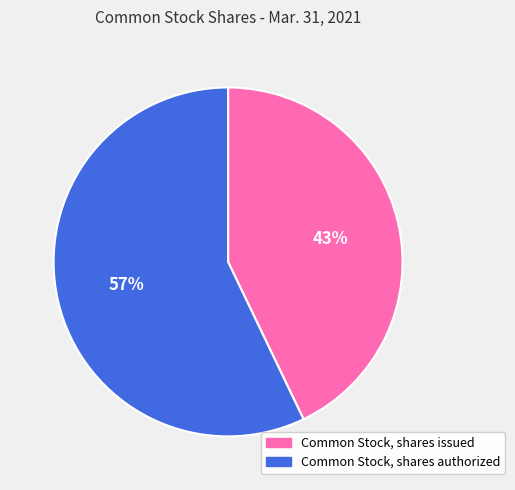

True or false: Common Stock, shares authorized accounts for 42% of the total.

False